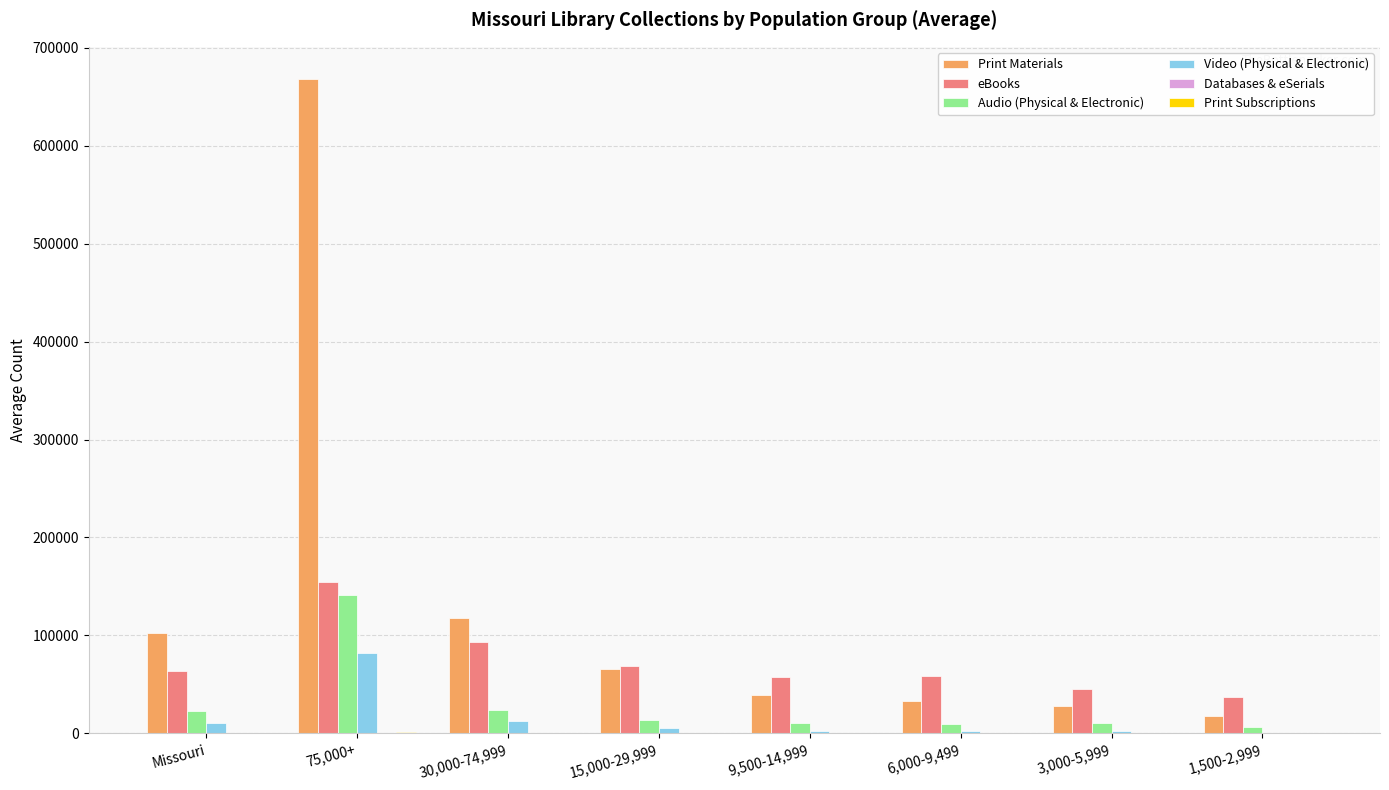

Between 15,000-29,999 and 6,000-9,499, which series saw the biggest shift?

Print Materials